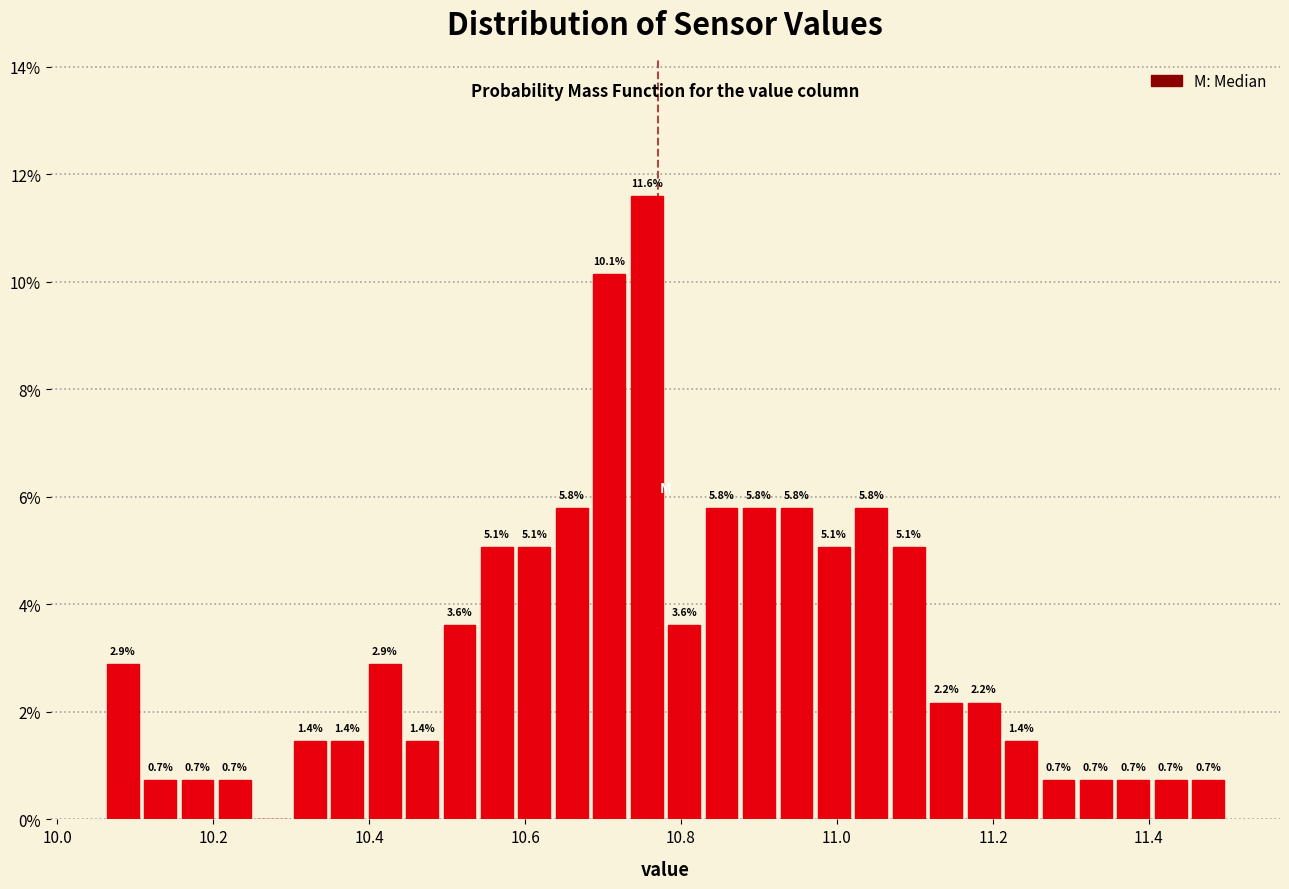

Read against the x-axis, roughly where is the centre of the tallest bar?

10.76